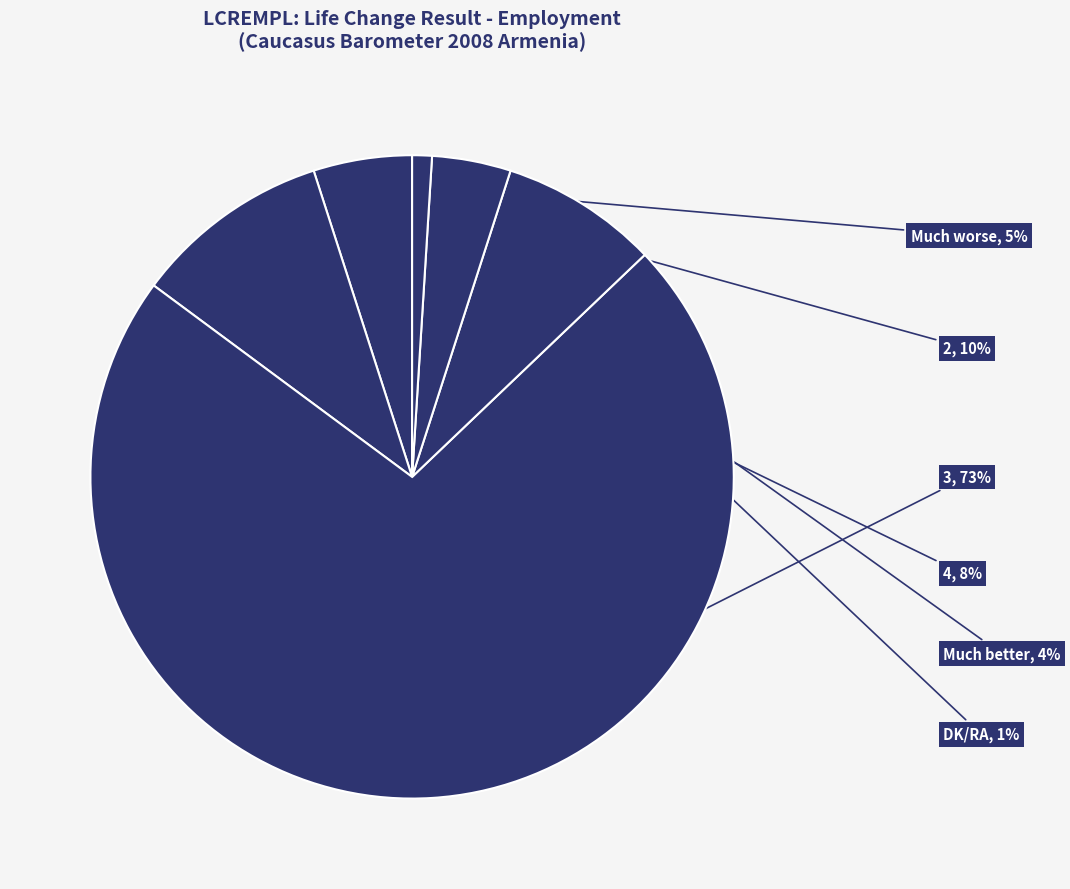

Is it true that 2 is 1% of the pie?

False